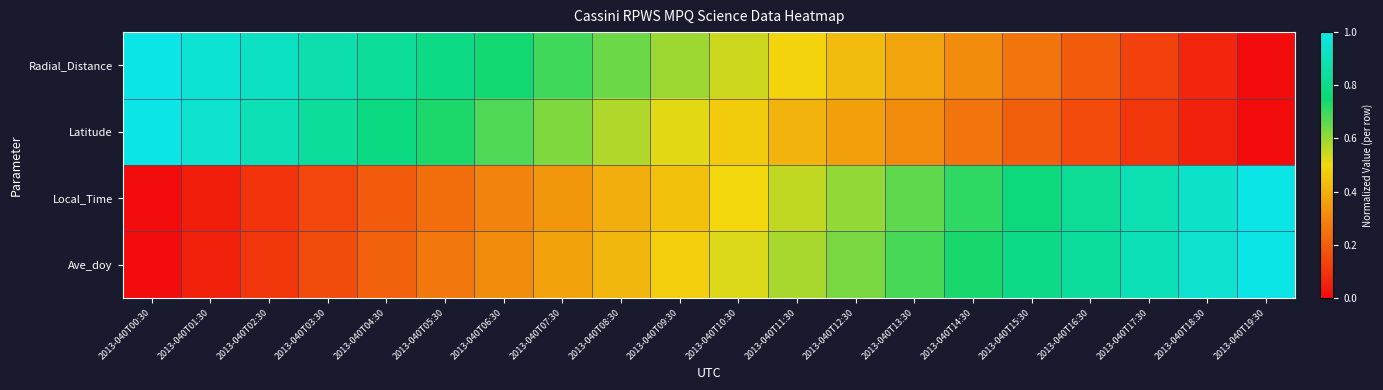

Reading left to right, extract all data points from this chart.

Radial_Distance: 2013-040T00:30=1.0	2013-040T01:30=1.0	2013-040T02:30=0.9	2013-040T03:30=0.9	2013-040T04:30=0.8	2013-040T05:30=0.8	2013-040T06:30=0.7	2013-040T07:30=0.7	2013-040T08:30=0.6	2013-040T09:30=0.6	2013-040T10:30=0.5	2013-040T11:30=0.5	2013-040T12:30=0.4	2013-040T13:30=0.4	2013-040T14:30=0.3	2013-040T15:30=0.3	2013-040T16:30=0.2	2013-040T17:30=0.1	2013-040T18:30=0.1	2013-040T19:30=0.0
Latitude: 2013-040T00:30=1.0	2013-040T01:30=0.9	2013-040T02:30=0.9	2013-040T03:30=0.8	2013-040T04:30=0.8	2013-040T05:30=0.7	2013-040T06:30=0.7	2013-040T07:30=0.6	2013-040T08:30=0.6	2013-040T09:30=0.5	2013-040T10:30=0.5	2013-040T11:30=0.4	2013-040T12:30=0.4	2013-040T13:30=0.3	2013-040T14:30=0.3	2013-040T15:30=0.2	2013-040T16:30=0.2	2013-040T17:30=0.1	2013-040T18:30=0.1	2013-040T19:30=0.0
Local_Time: 2013-040T00:30=0.0	2013-040T01:30=0.0	2013-040T02:30=0.1	2013-040T03:30=0.1	2013-040T04:30=0.2	2013-040T05:30=0.2	2013-040T06:30=0.3	2013-040T07:30=0.3	2013-040T08:30=0.4	2013-040T09:30=0.4	2013-040T10:30=0.5	2013-040T11:30=0.6	2013-040T12:30=0.6	2013-040T13:30=0.7	2013-040T14:30=0.7	2013-040T15:30=0.8	2013-040T16:30=0.8	2013-040T17:30=0.9	2013-040T18:30=0.9	2013-040T19:30=1.0
Ave_doy: 2013-040T00:30=0.0	2013-040T01:30=0.1	2013-040T02:30=0.1	2013-040T03:30=0.2	2013-040T04:30=0.2	2013-040T05:30=0.3	2013-040T06:30=0.3	2013-040T07:30=0.4	2013-040T08:30=0.4	2013-040T09:30=0.5	2013-040T10:30=0.5	2013-040T11:30=0.6	2013-040T12:30=0.6	2013-040T13:30=0.7	2013-040T14:30=0.7	2013-040T15:30=0.8	2013-040T16:30=0.8	2013-040T17:30=0.9	2013-040T18:30=0.9	2013-040T19:30=1.0